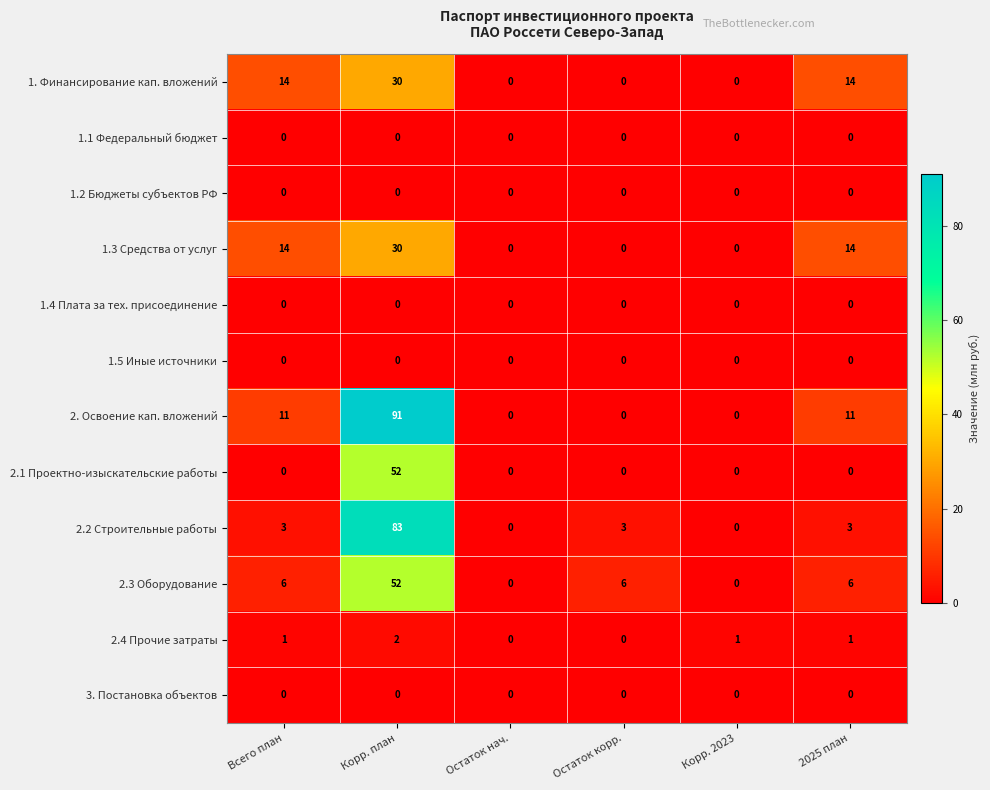

What is the maximum value shown in the chart?

91